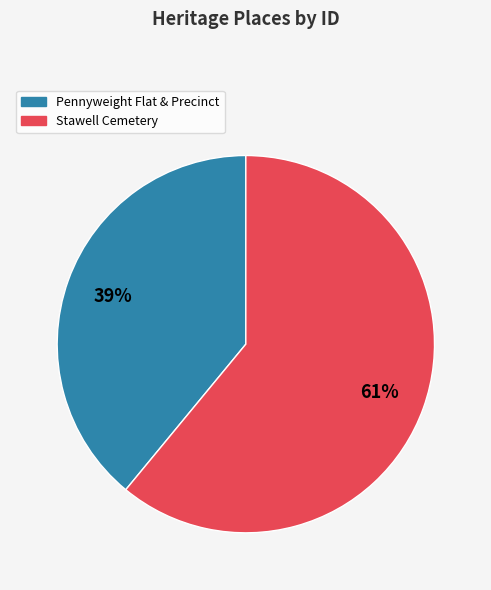

How many segments does this pie chart have?

2